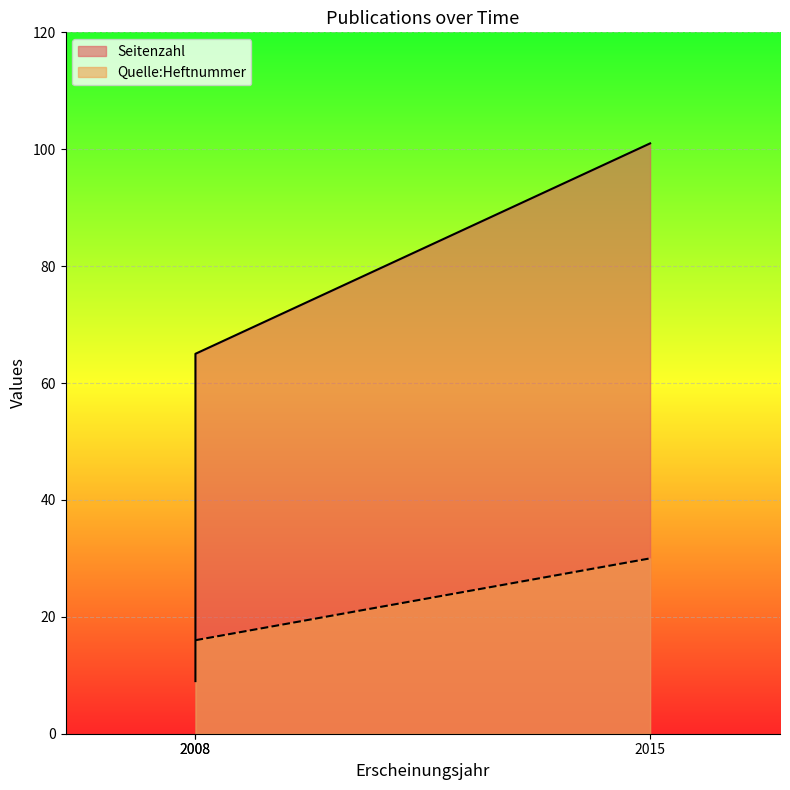

What is the difference between the Seitenzahl values at 2015 and 2008?

92